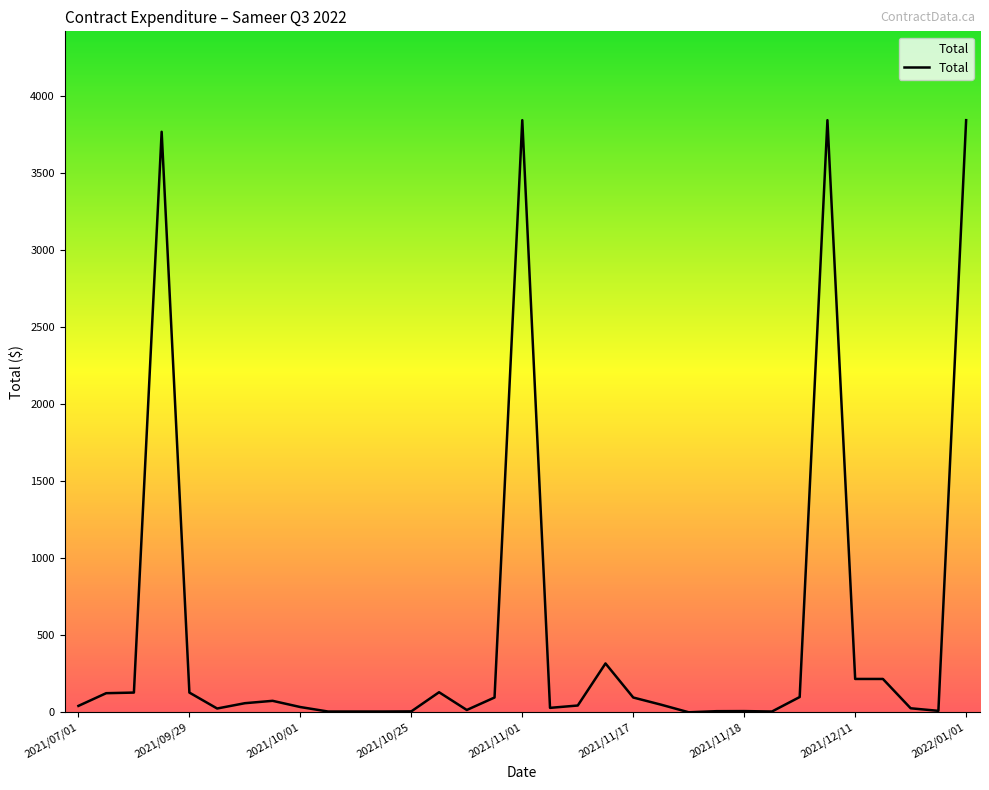

What is the difference between the maximum and minimum values?

3843.6